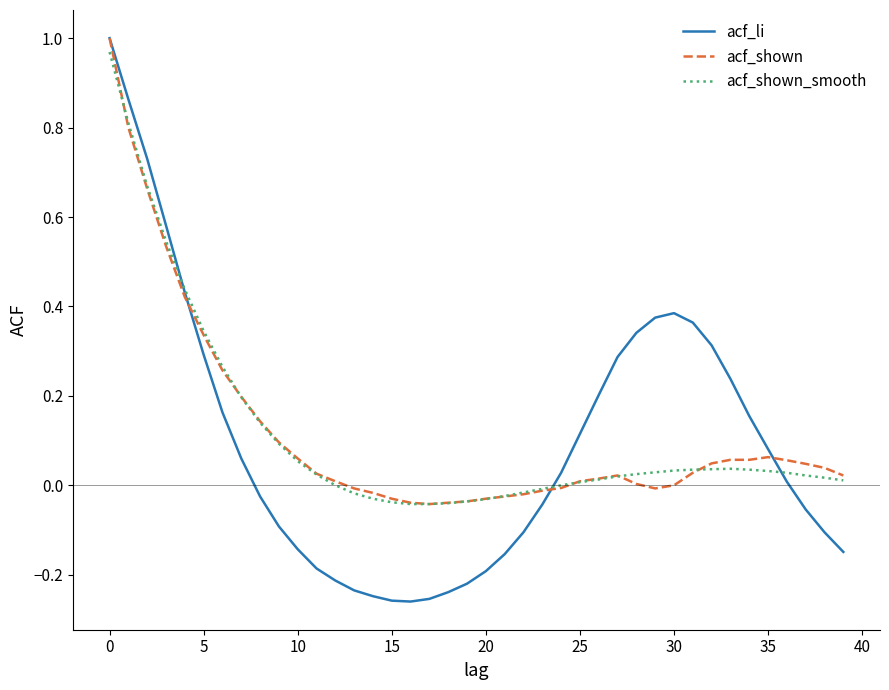

Which series has the largest range (max minus min)?

acf_li